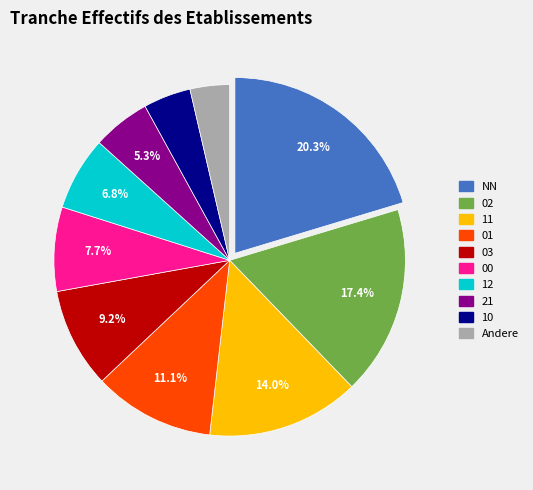

Combined, do 21 and 02 account for over 50%?

No